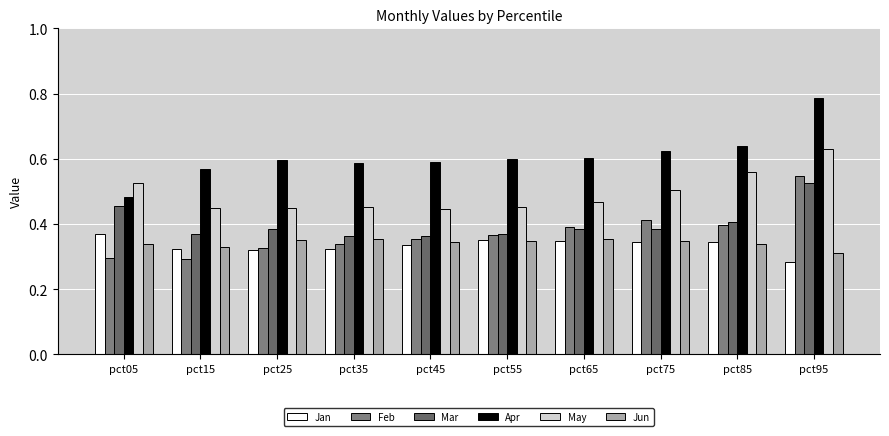

Which series has the largest total across all categories?

Apr